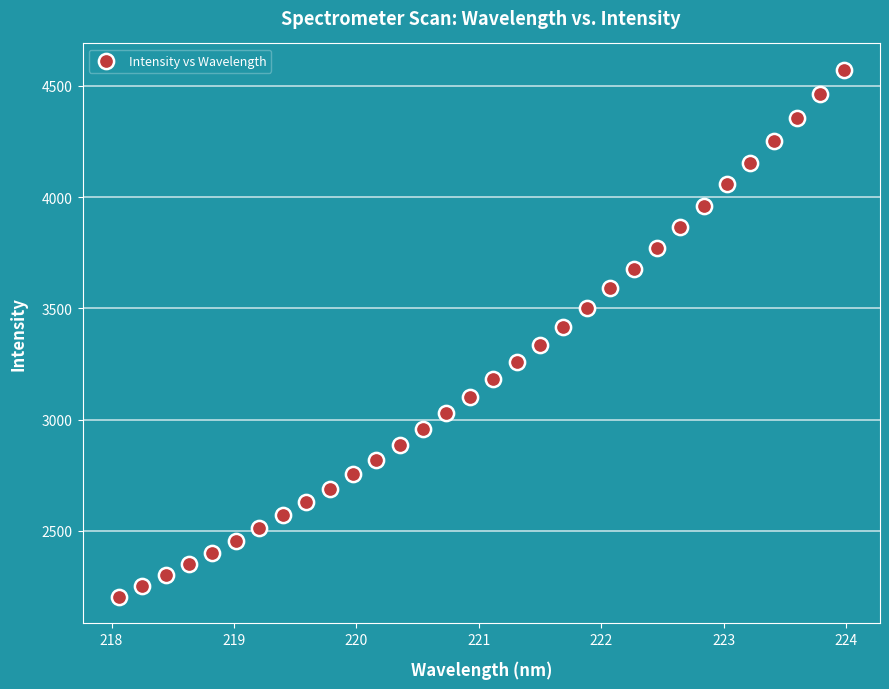

What is the range of X values (max minus min)?

5.9